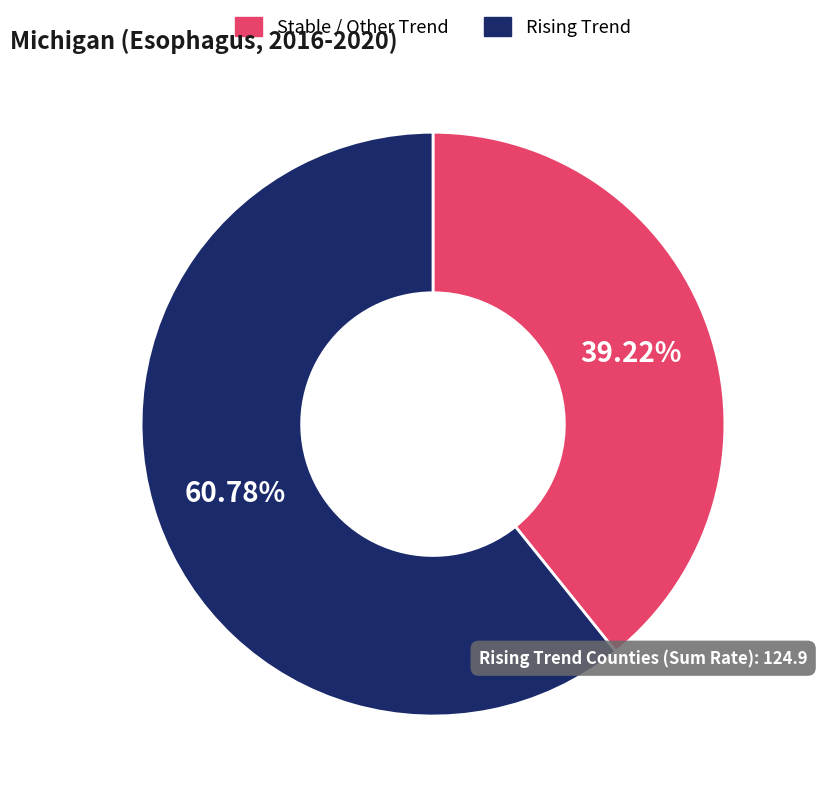

Between Stable / Other Trend and Rising Trend, which is larger?

Rising Trend